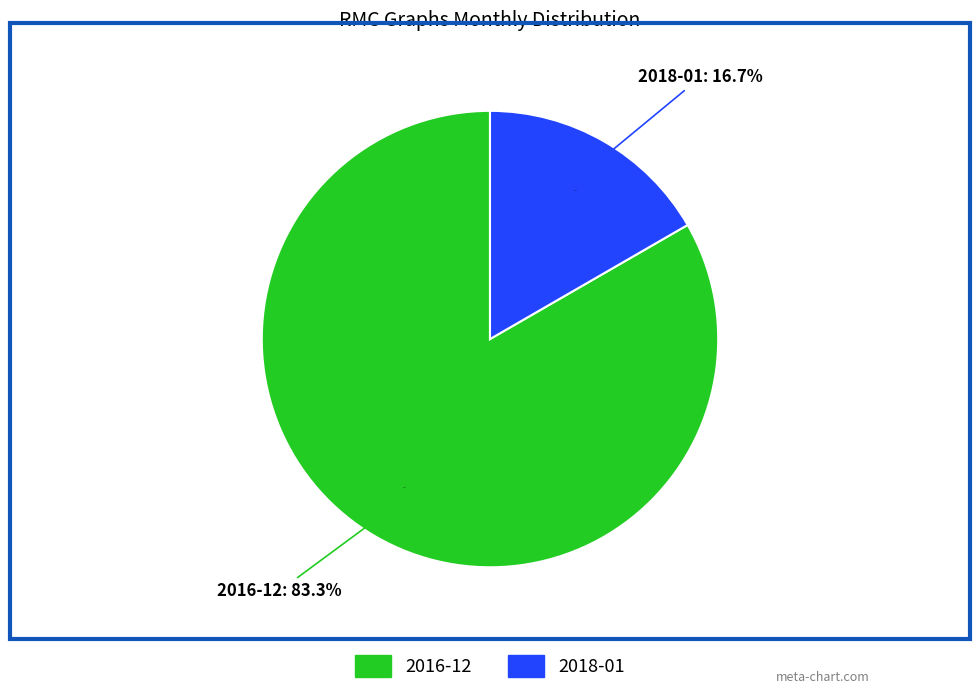

Which slice is the smallest?

2018-01